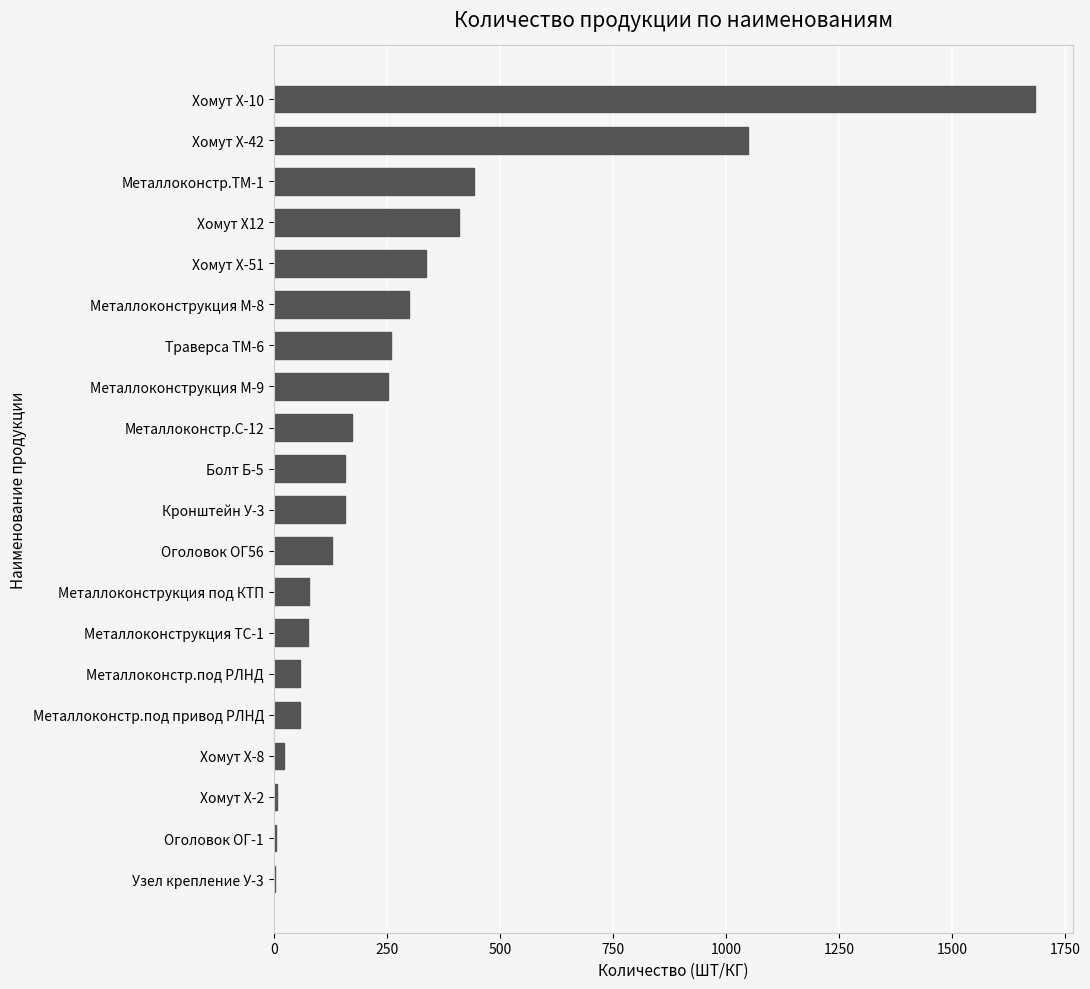

Is it true that the value at Болт Б-5 is 158?

True